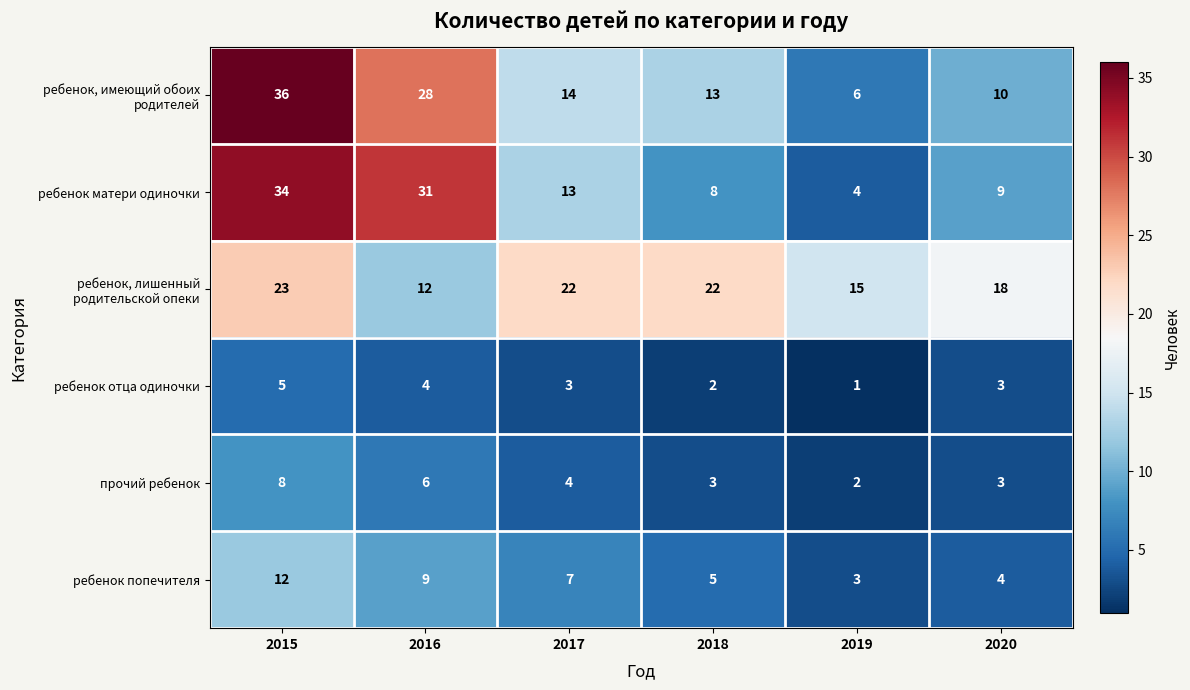

Read the прочий ребенок value at 2018.

3